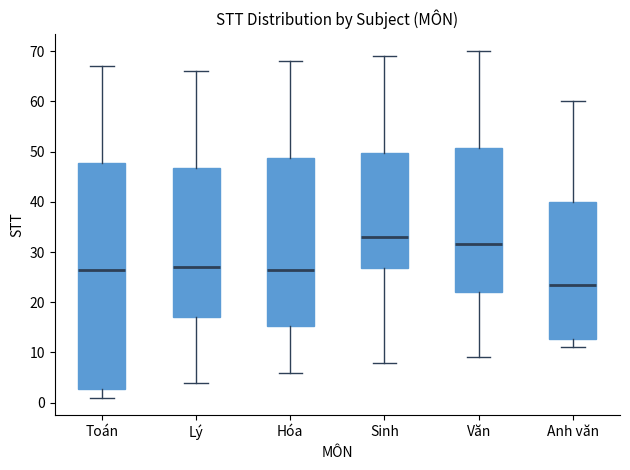

Where does the median line of the box for Văn sit on the y-axis? The values are not printed on the chart, so give them approximately, as read against the axis.

32